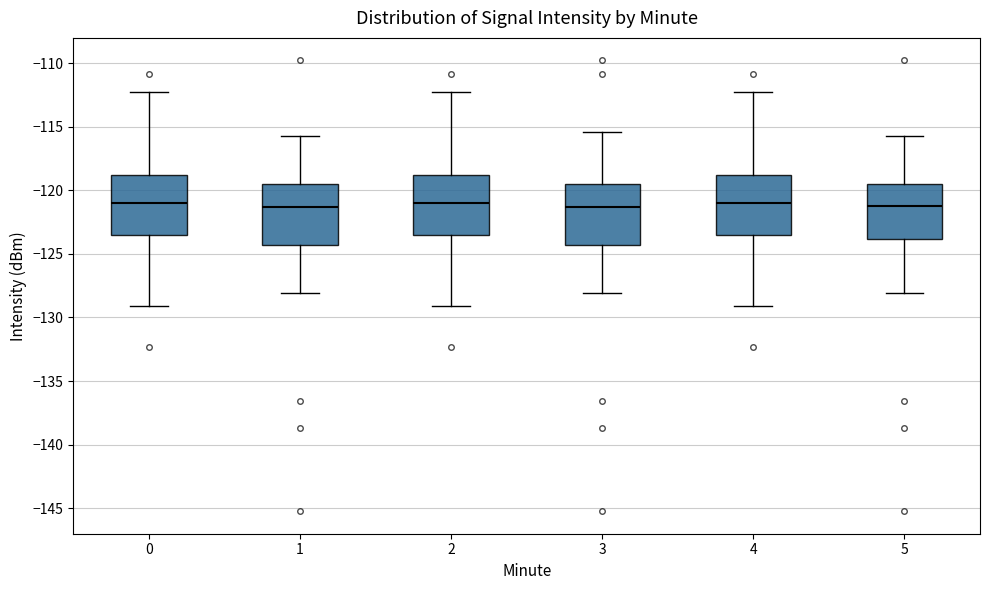

Reading left to right, transcribe this box plot: for each box, give where its median line is, the range the box spans, and where its two whiskers end, as read against the y-axis. The values are not printed on the chart, so give them approximately, as read against the axis.

0: median -121.0, box -123.5 to -119.0, whiskers -129.0 to -112.0
1: median -121.5, box -124.5 to -119.5, whiskers -128.0 to -115.5
2: median -121.0, box -123.5 to -119.0, whiskers -129.0 to -112.0
3: median -121.5, box -124.5 to -119.5, whiskers -128.0 to -115.5
4: median -121.0, box -123.5 to -119.0, whiskers -129.0 to -112.0
5: median -121.0, box -124.0 to -119.5, whiskers -128.0 to -115.5